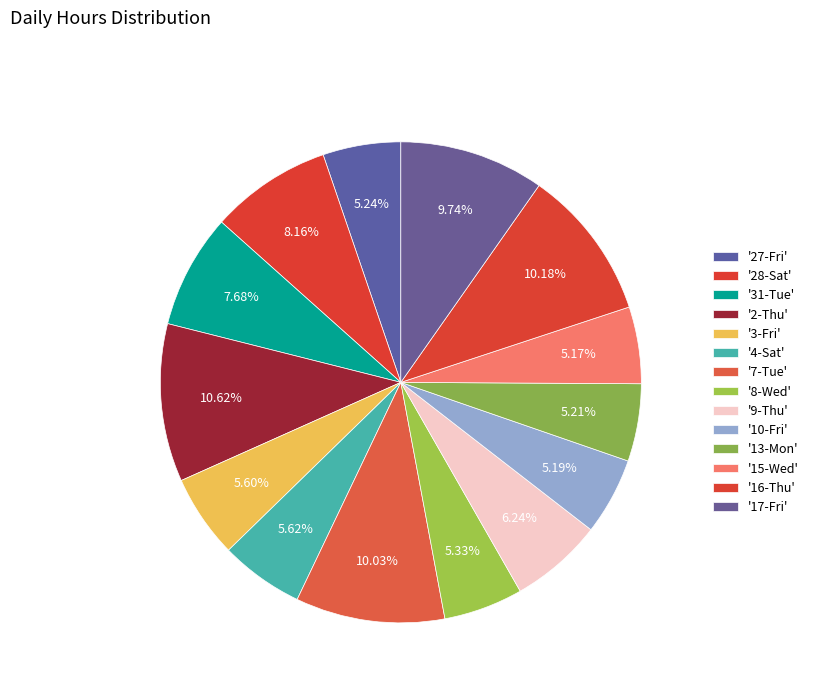

Is there a majority slice in this chart?

No